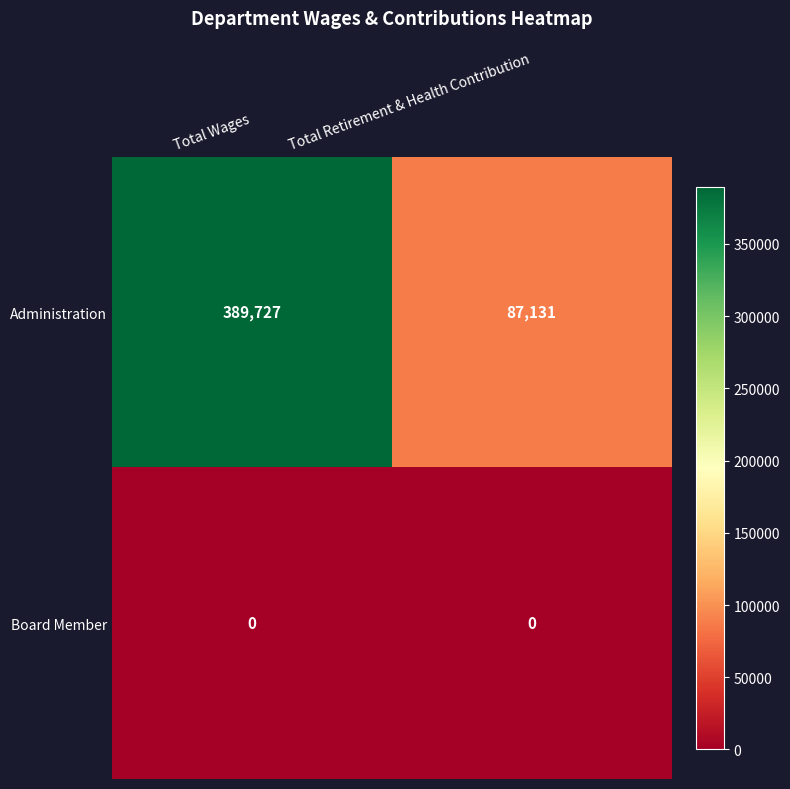

What is the minimum value for Administration?

87131